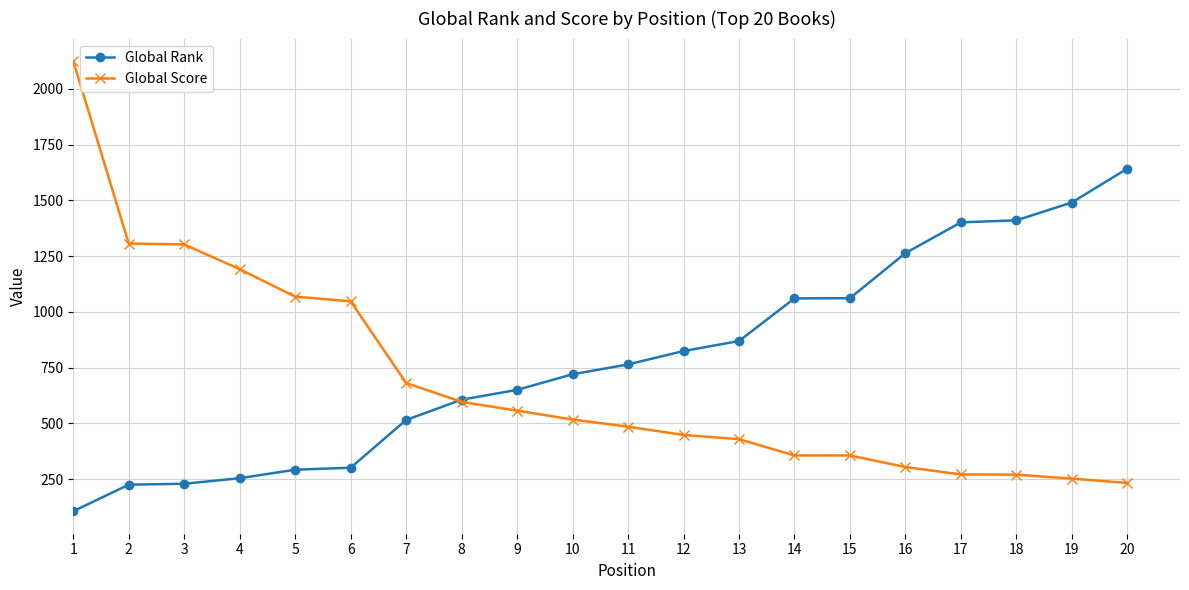

What is the difference between the maximum and second lowest values in the Global Score series?

1872